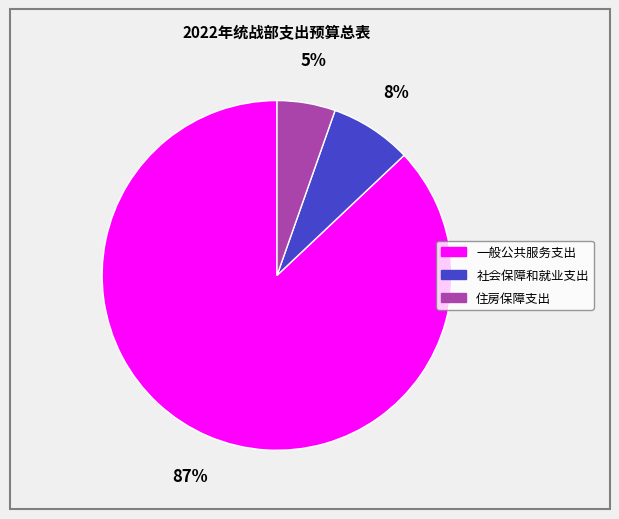

Count the number of slices in the pie.

3